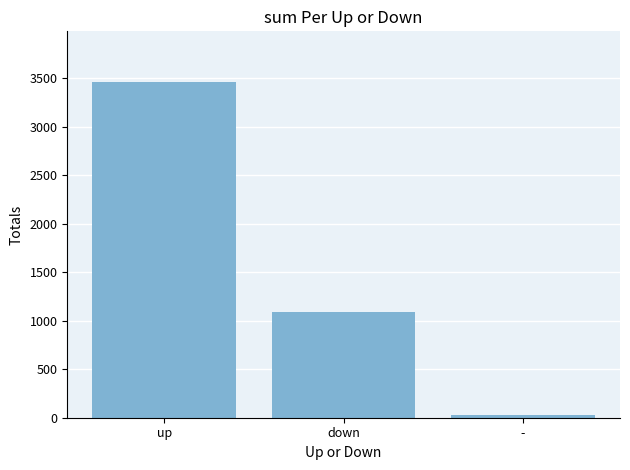

At which label is the value closest to 1744?

down